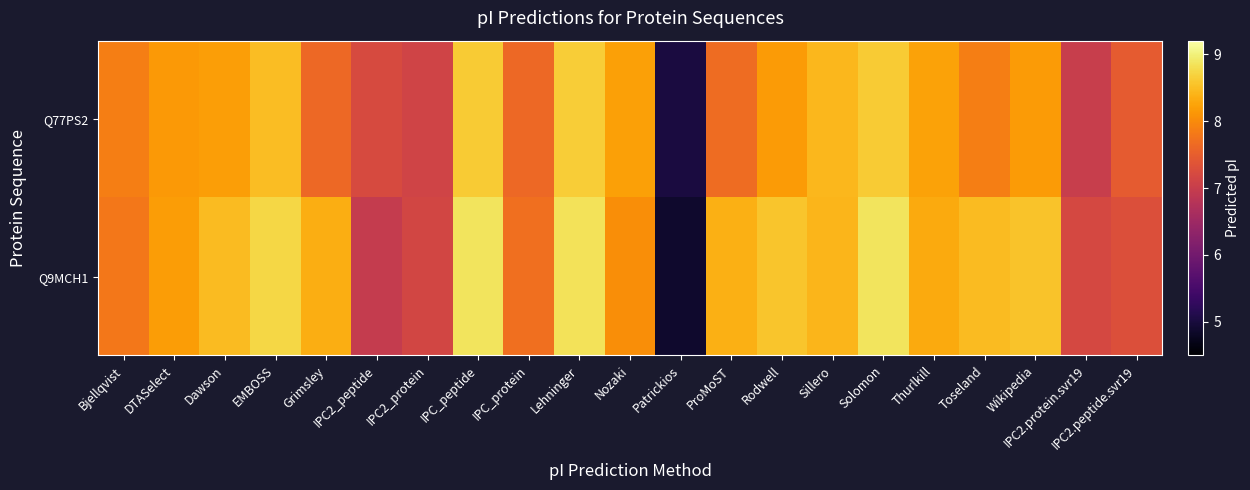

What is the greatest value displayed?

8.9